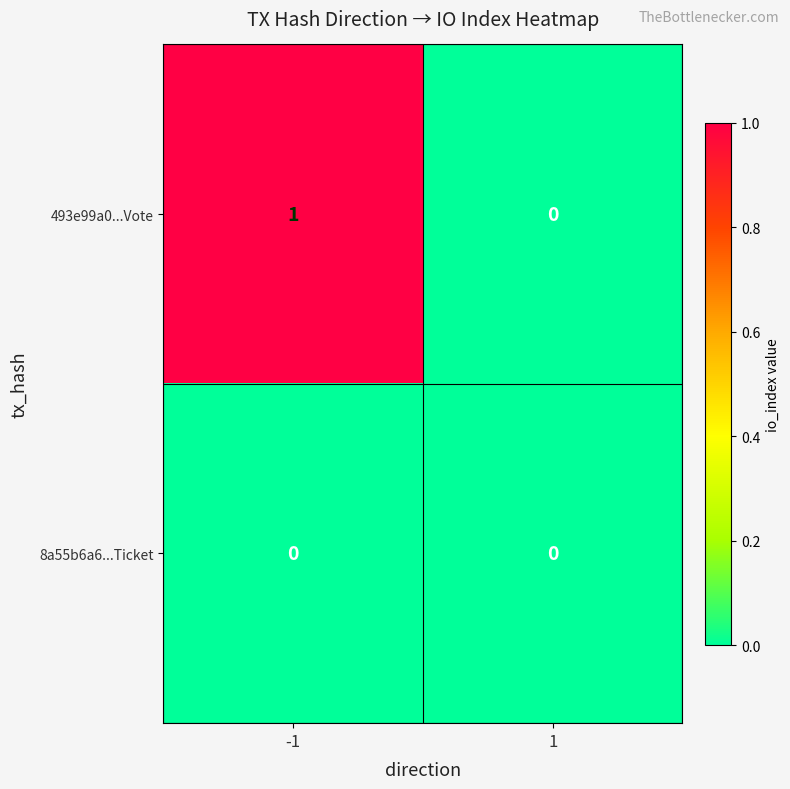

Reading left to right, list all the values displayed in this chart.

493e99a0...Vote: -1=1	1=0
8a55b6a6...Ticket: -1=0	1=0